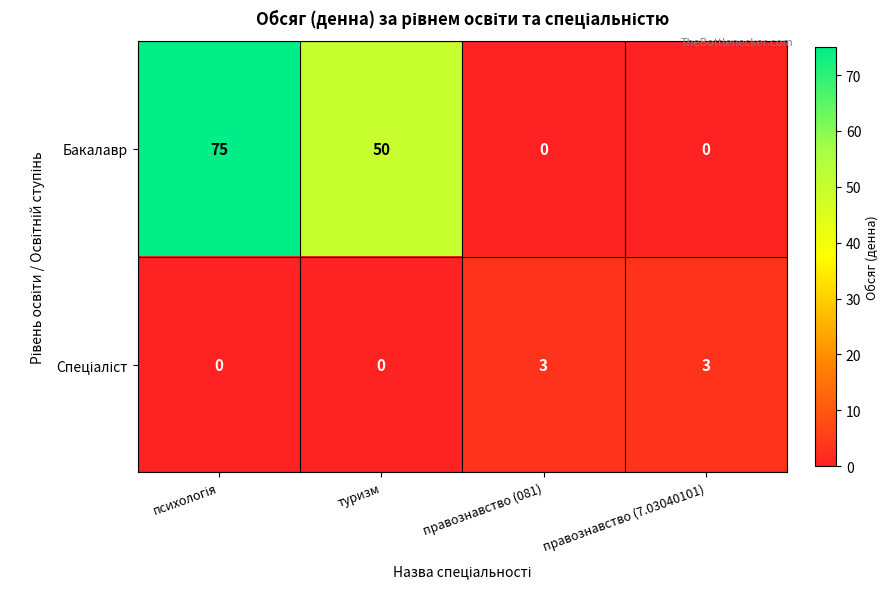

What is the total value across all series at правознавство (081)?

3